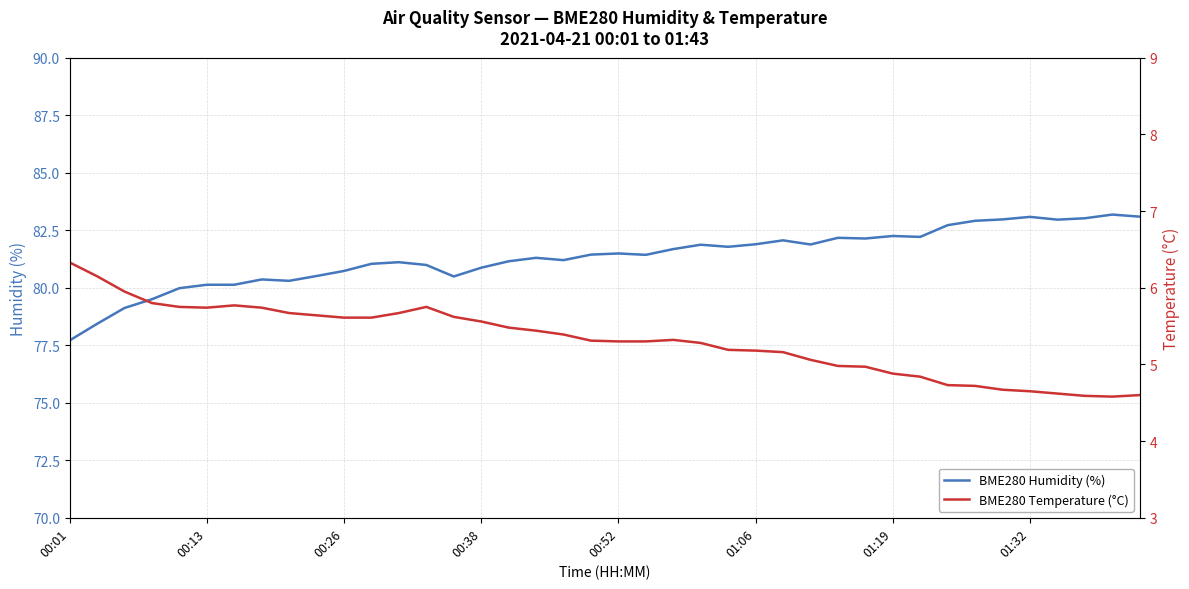

The value of BME280 Humidity (%) at 00:01 is 77.7. True or false?

True